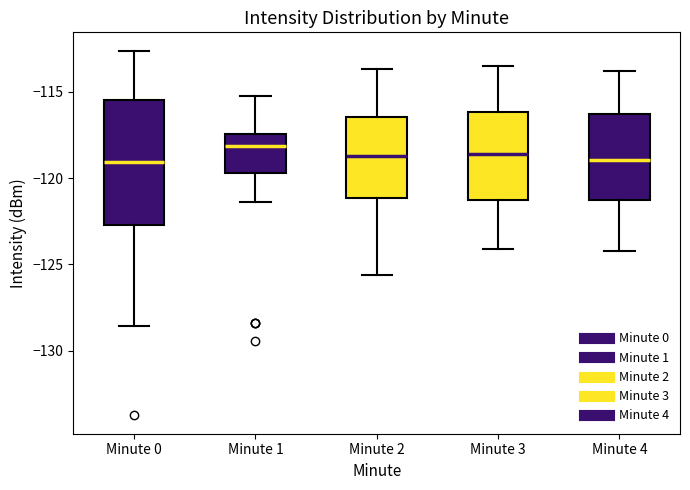

Where is the lower edge of the box for Minute 0 on the y-axis? The values are not printed on the chart, so give them approximately, as read against the axis.

-122.5